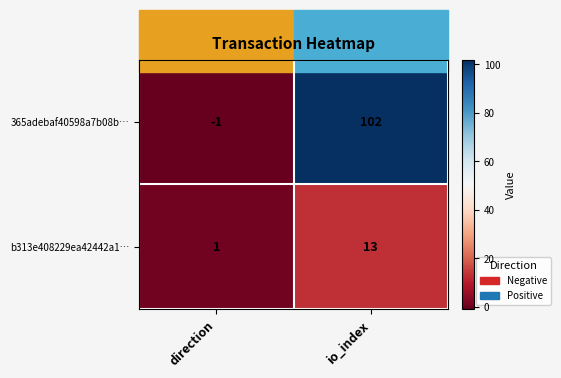

Which series has the largest range (max minus min)?

365adebaf40598a7b08b…